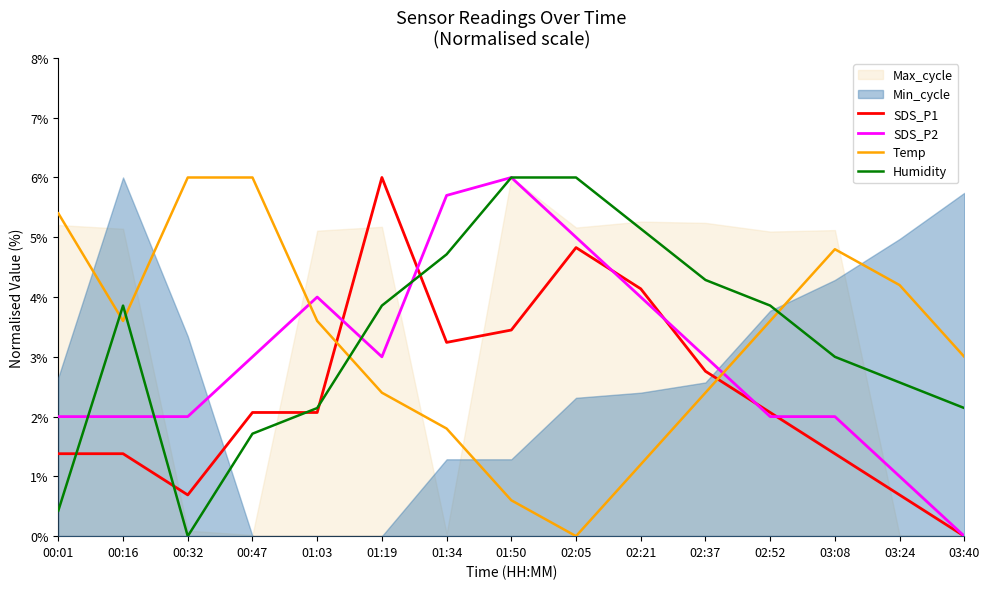

Where do Humidity and SDS_P2 first cross each other?

00:01 and 00:16